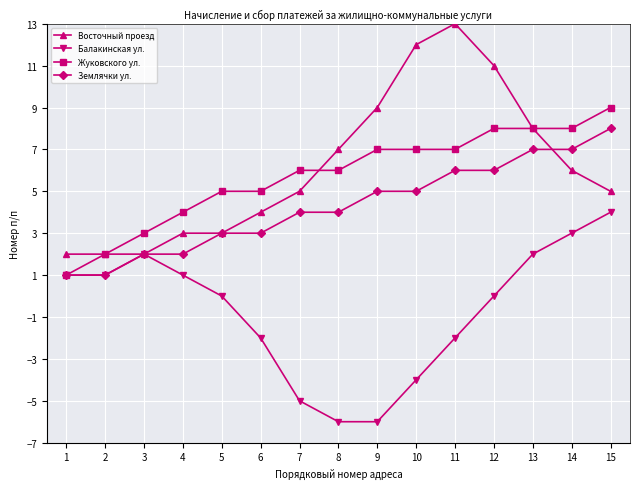

Which series has the widest spread of values?

Восточный проезд